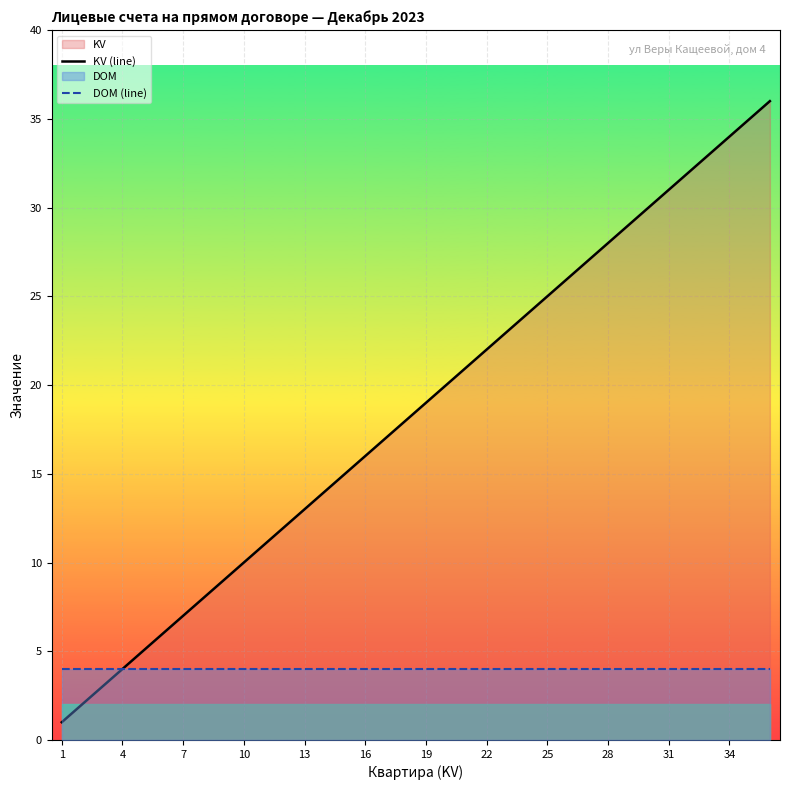

How many data points does each series have?

36